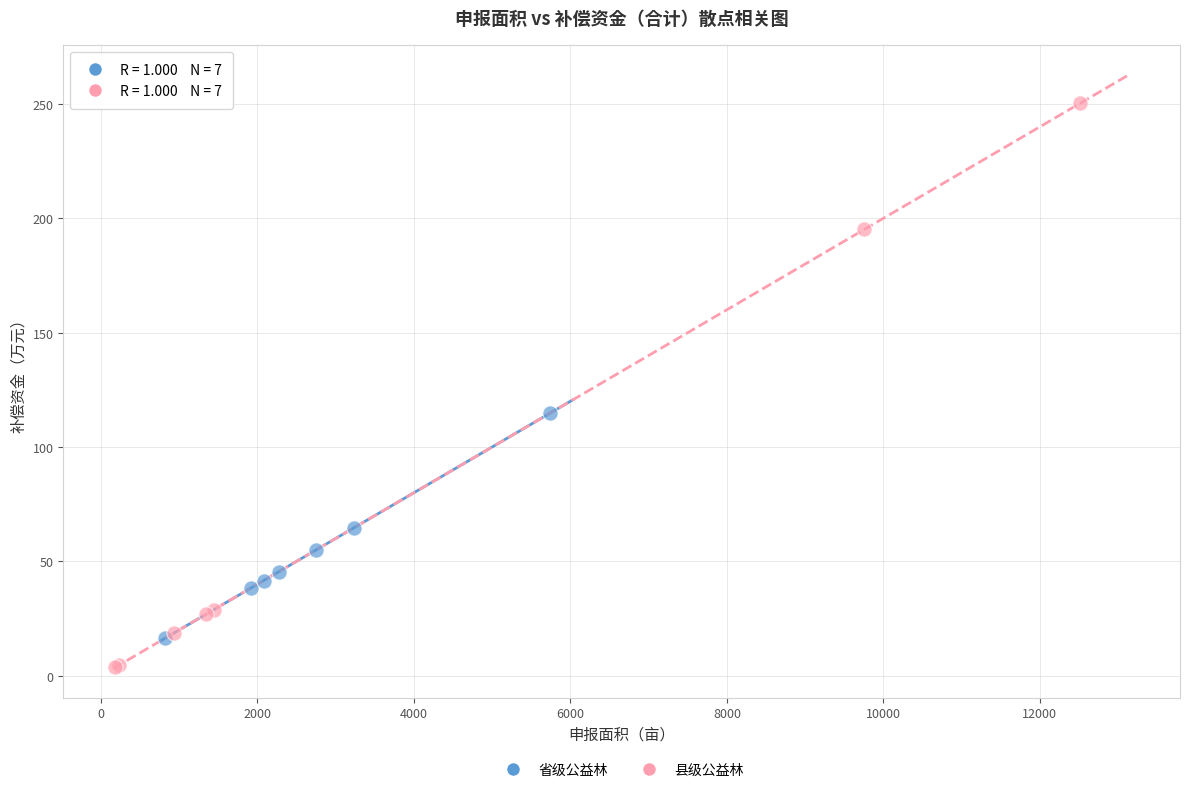

Which series reaches the minimum Y coordinate?

县级公益林